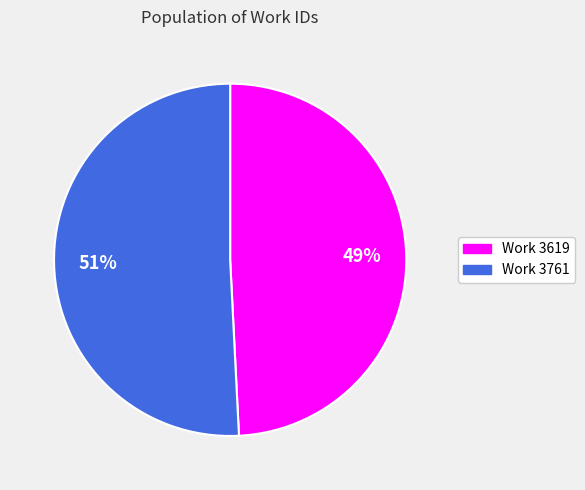

Is there any slice that represents more than half of the pie?

Yes